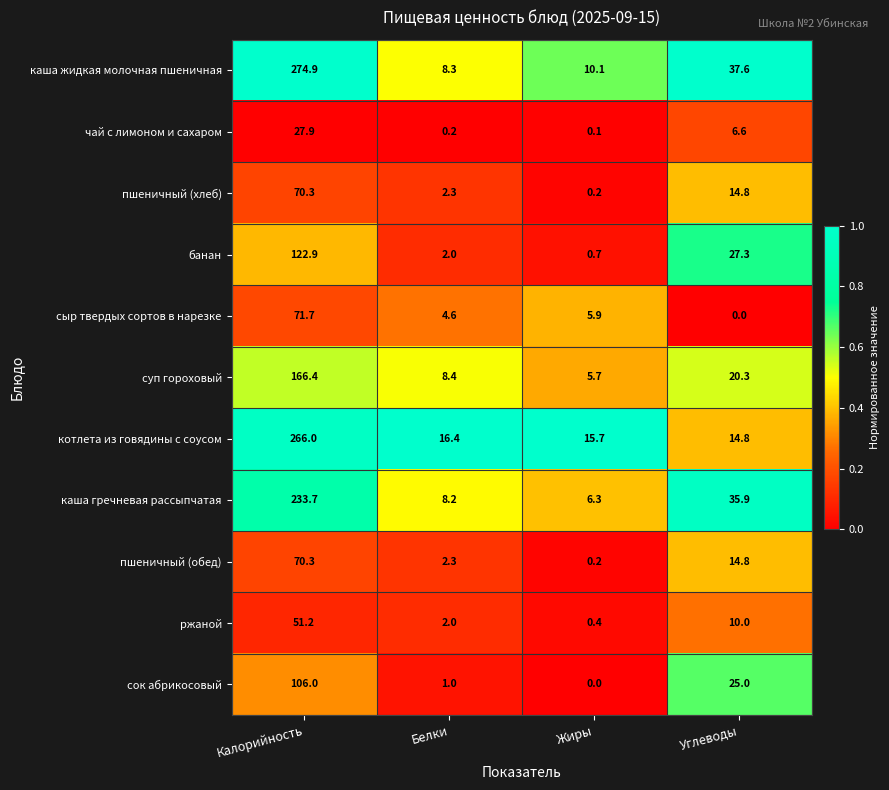

Which series has the widest spread of values?

каша жидкая молочная пшеничная